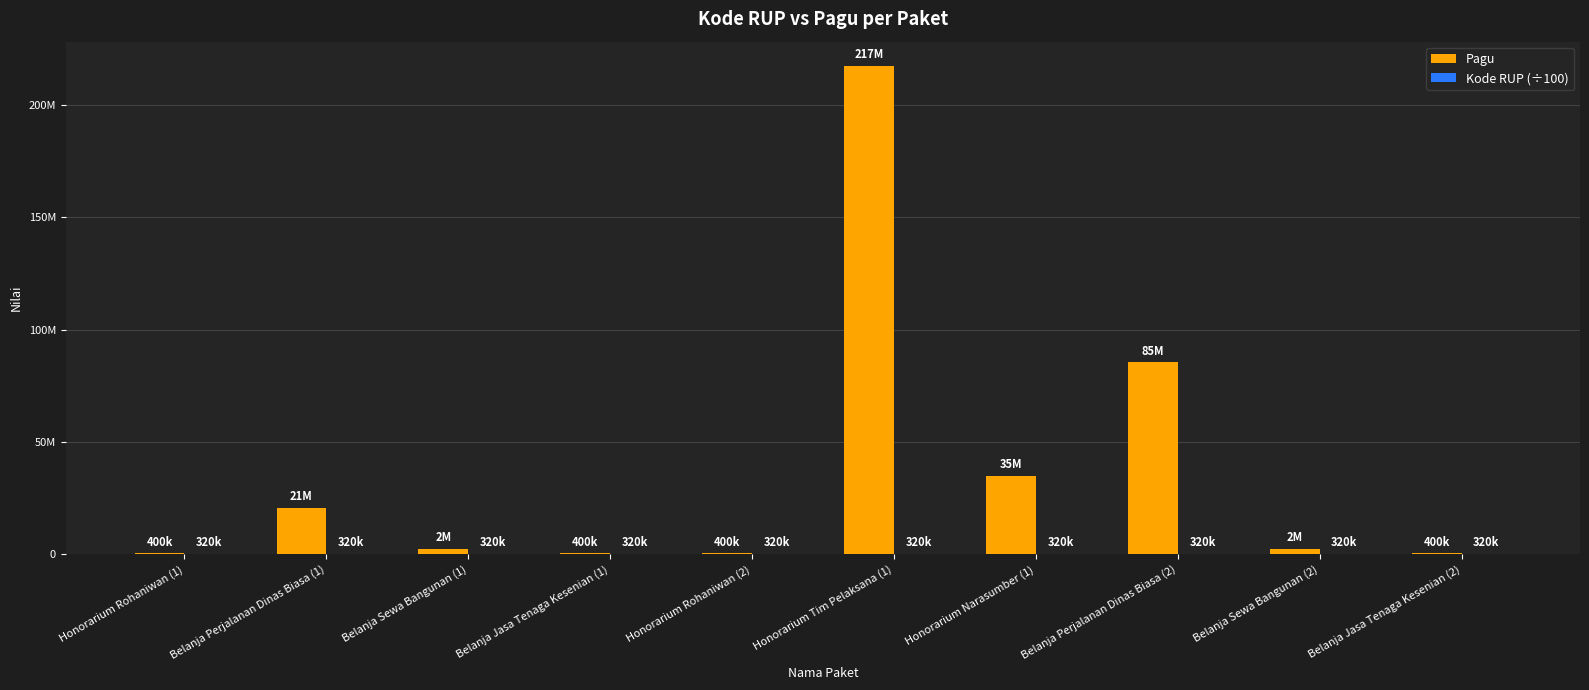

Are the bars horizontal?

No